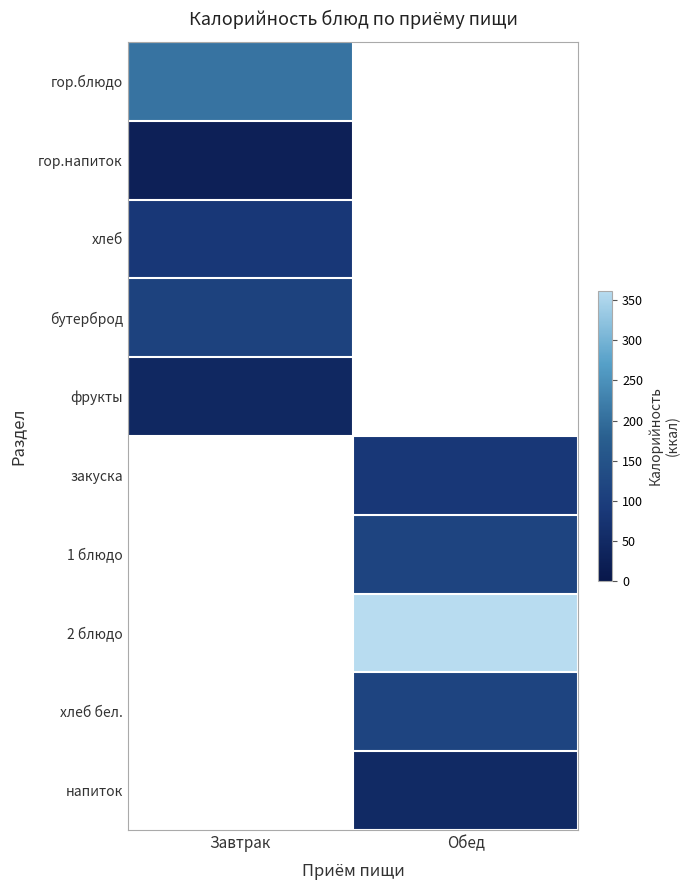

At which category does the chart reach its peak across all series?

Обед